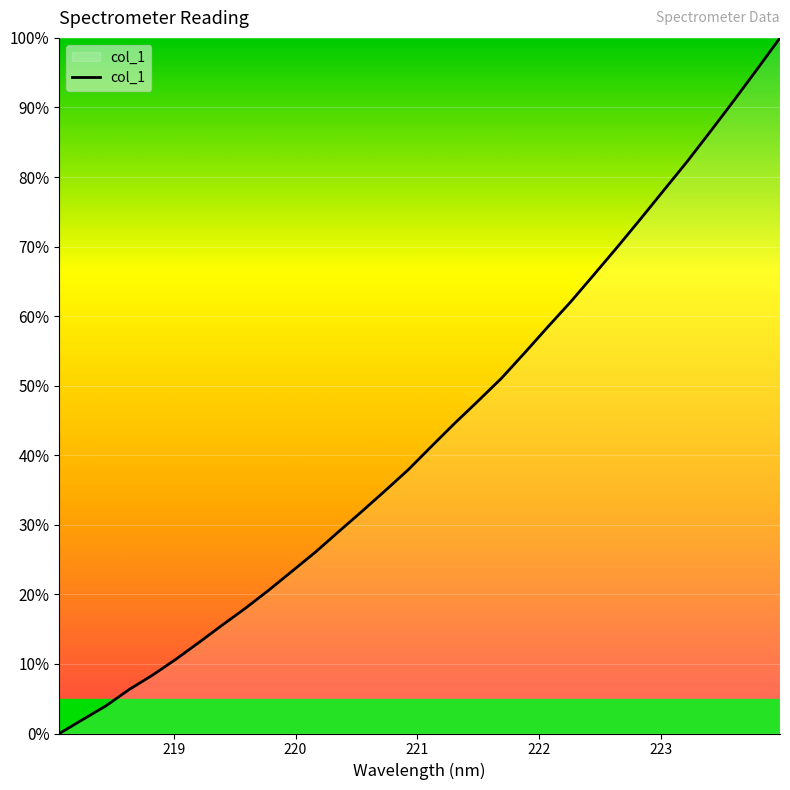

What is the difference between the maximum and minimum values?

100.0